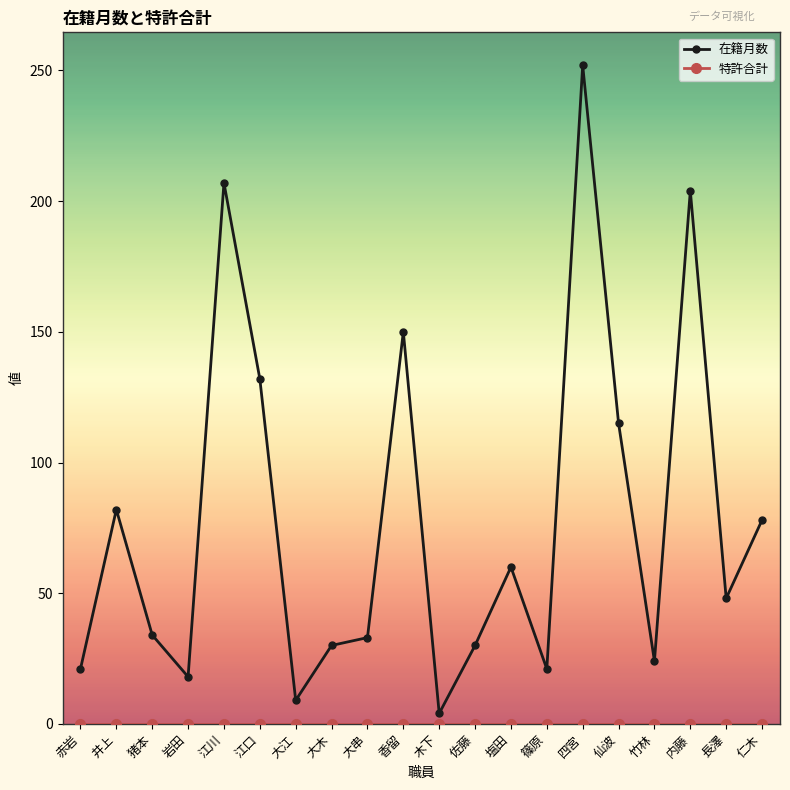

Where is 在籍月数 nearest to the value 128?

江口